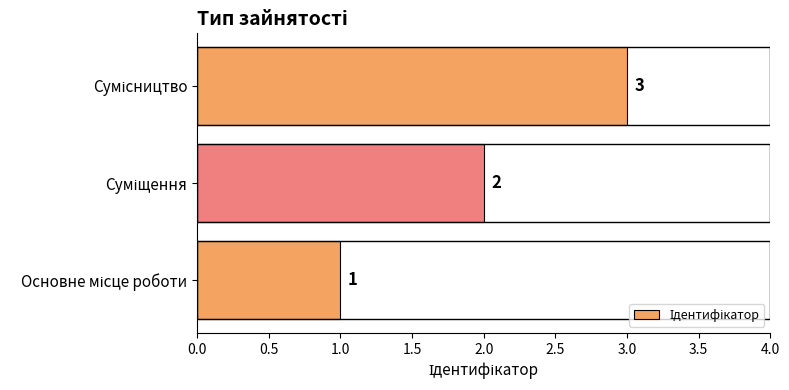

What is the average value?

2